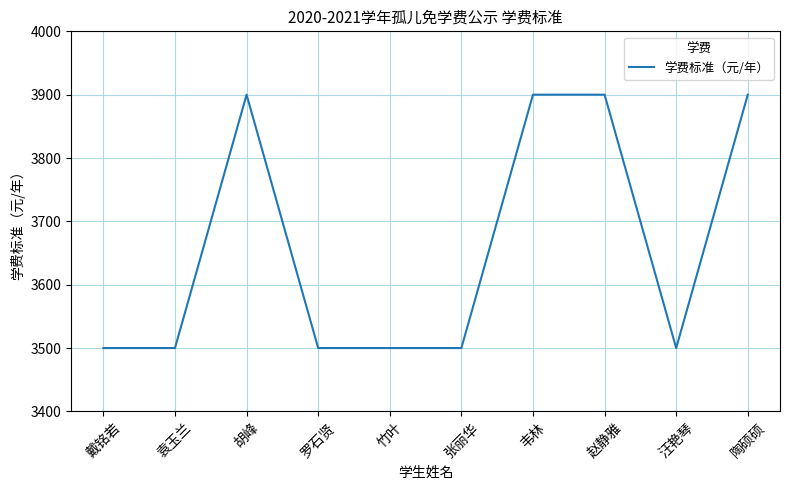

What is the maximum value shown in the chart?

3900